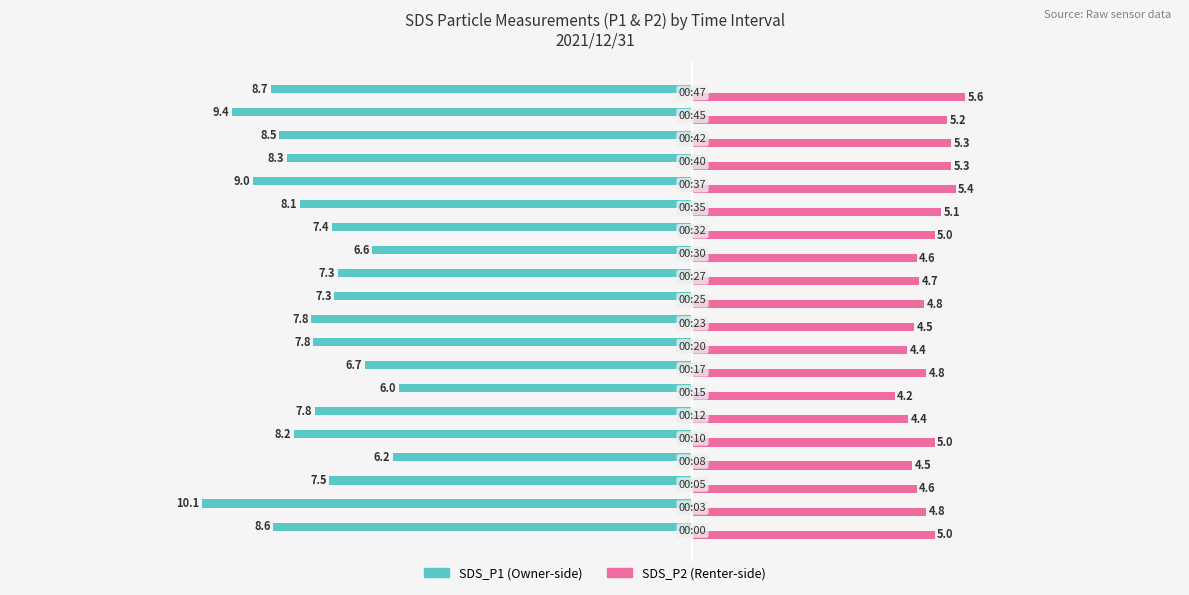

How many categories are shown in the chart?

20